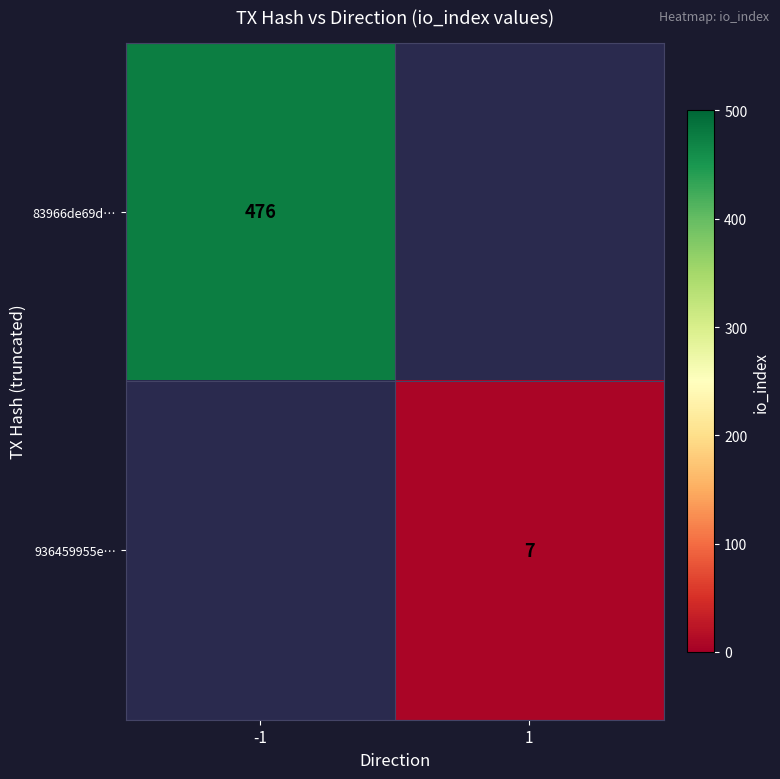

Is the value of 83966de69d… at -1 greater than the value of 936459955e… at 1?

Yes